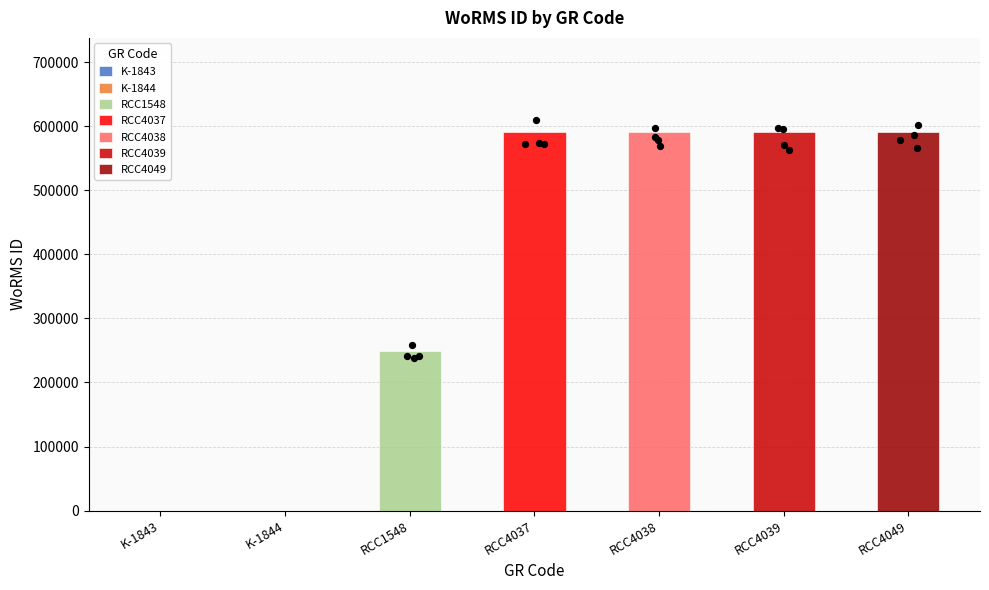

What is the change in value from K-1843 to RCC4039?

+590559